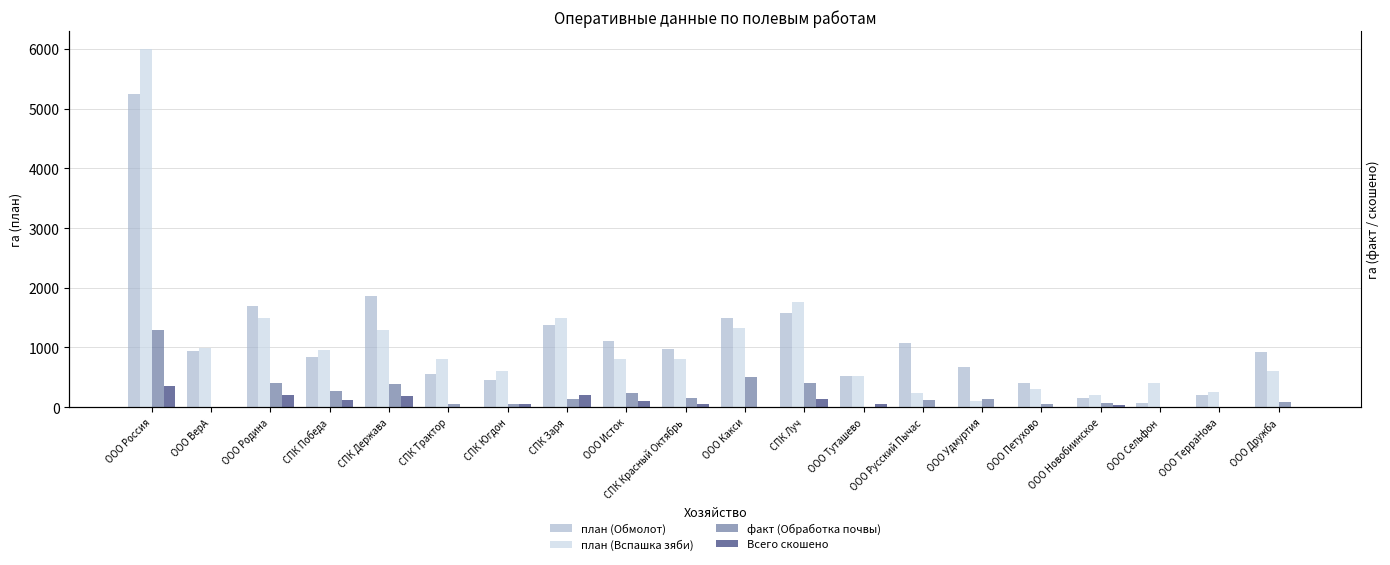

What is the label of the 19th bar from the left?

ООО ТерраНова